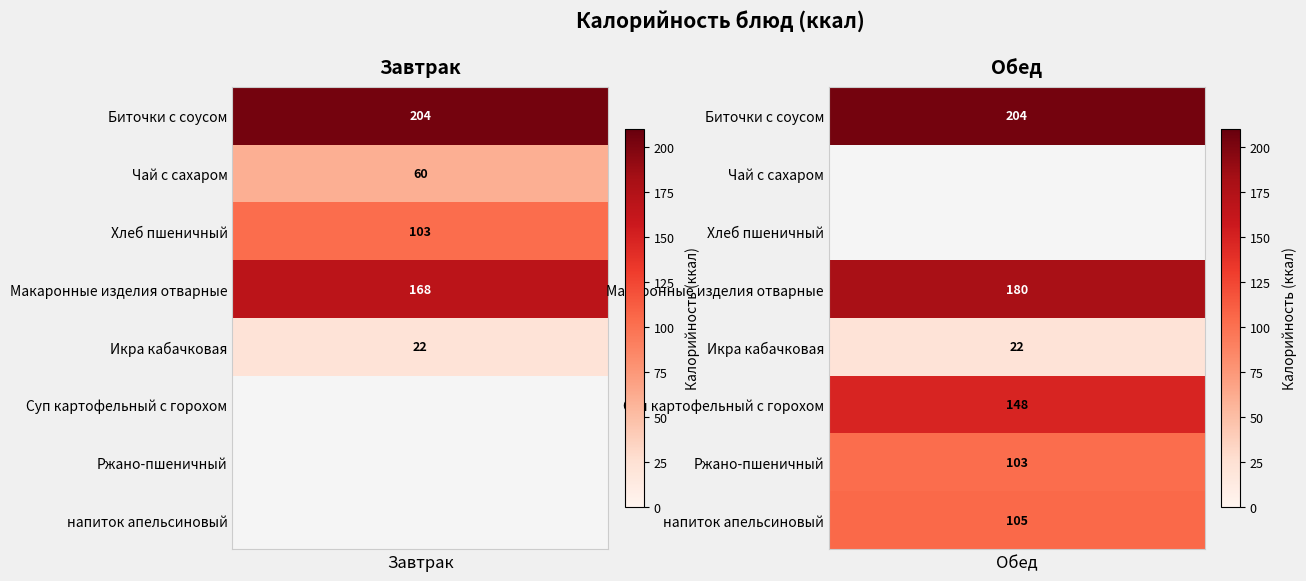

At which category does the chart reach its minimum across all series?

1